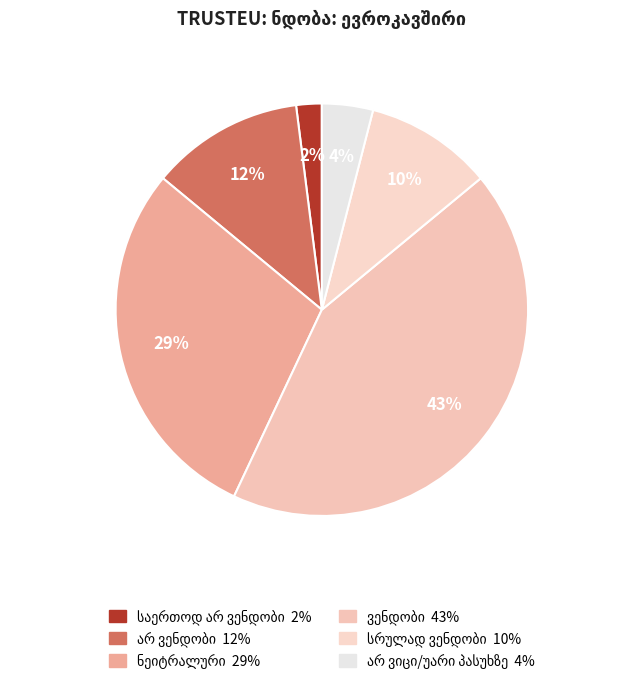

To the nearest percent, what is the difference between the largest and smallest slice percentages?

41%